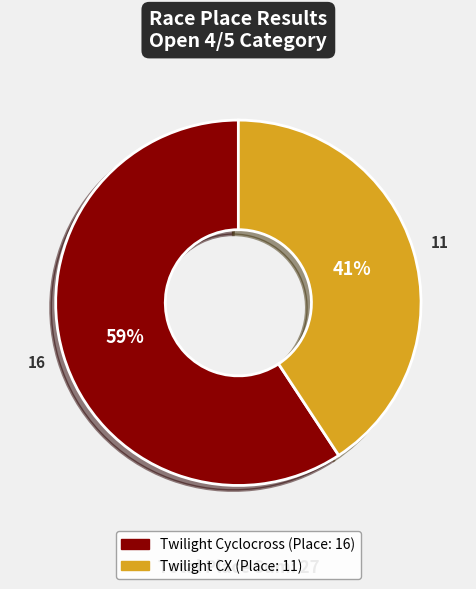

Does Twilight Cyclocross account for over 50% of the chart?

Yes